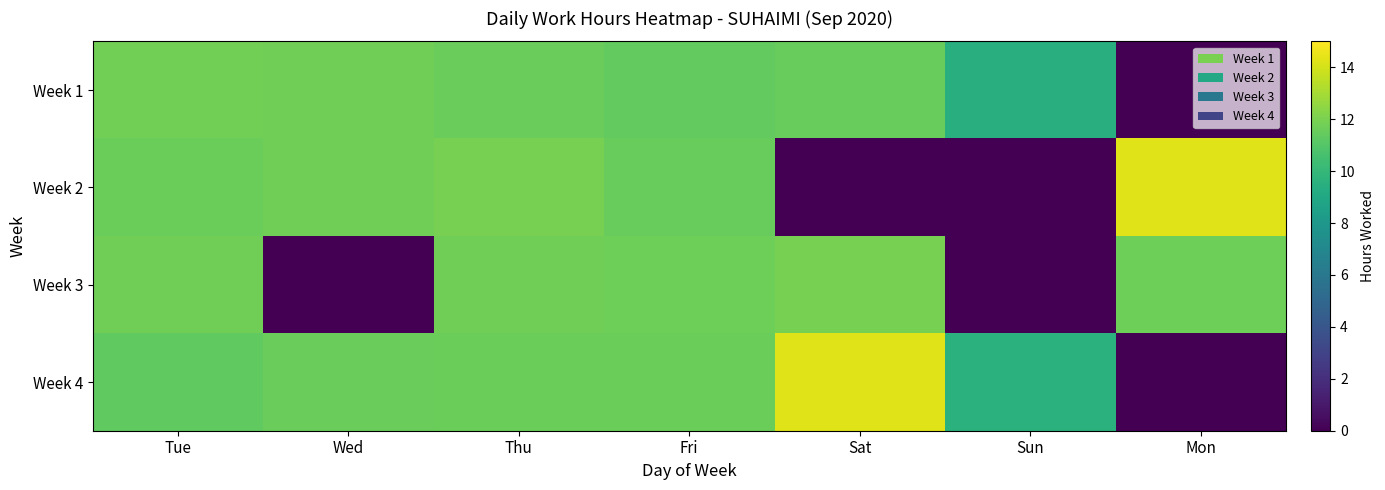

At Thu, list the series in order from largest to smallest.

Week 2, Week 3, Week 4, Week 1